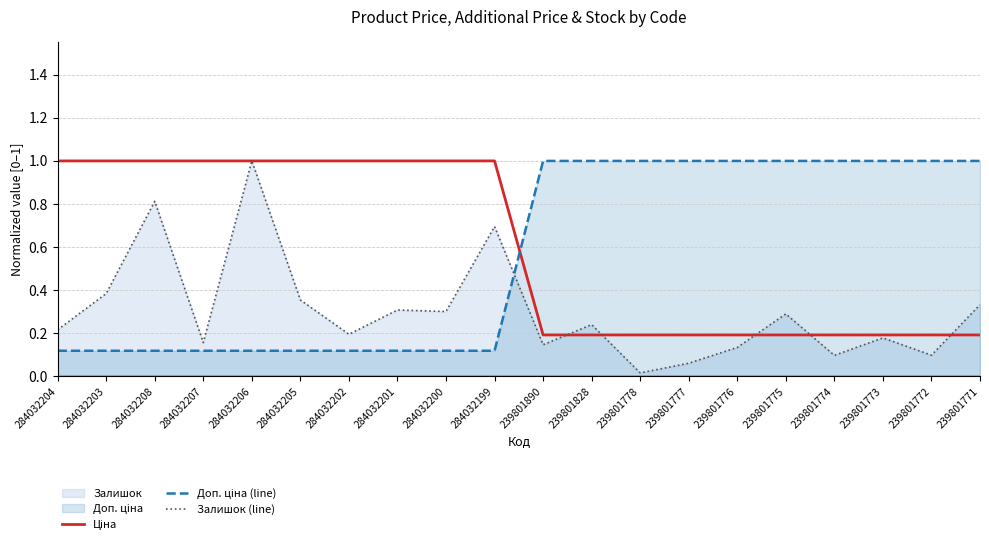

What is the sum of all Ціна values?

11.9